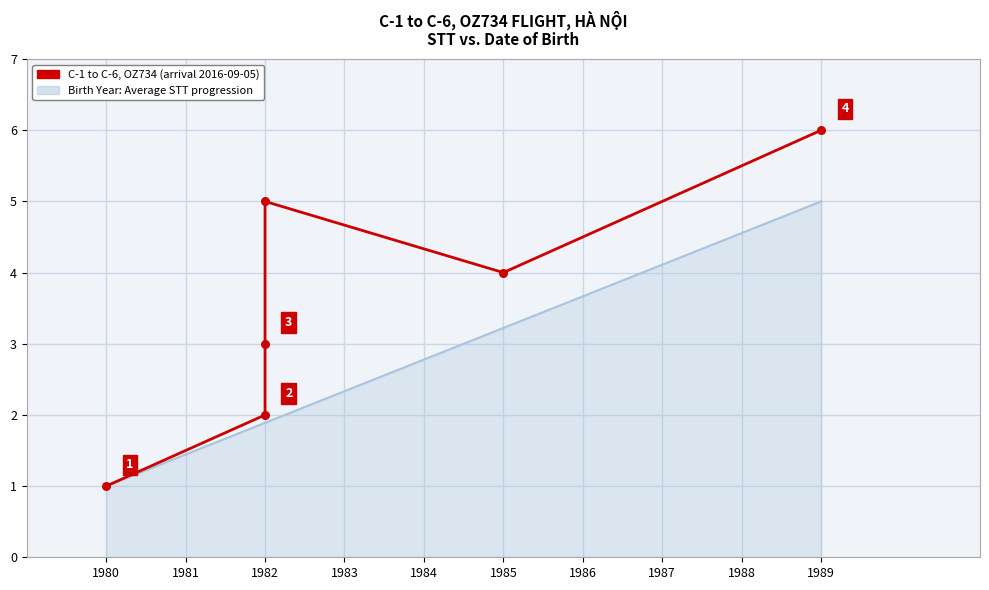

What is the change in value from 1982 to 1989?

+1